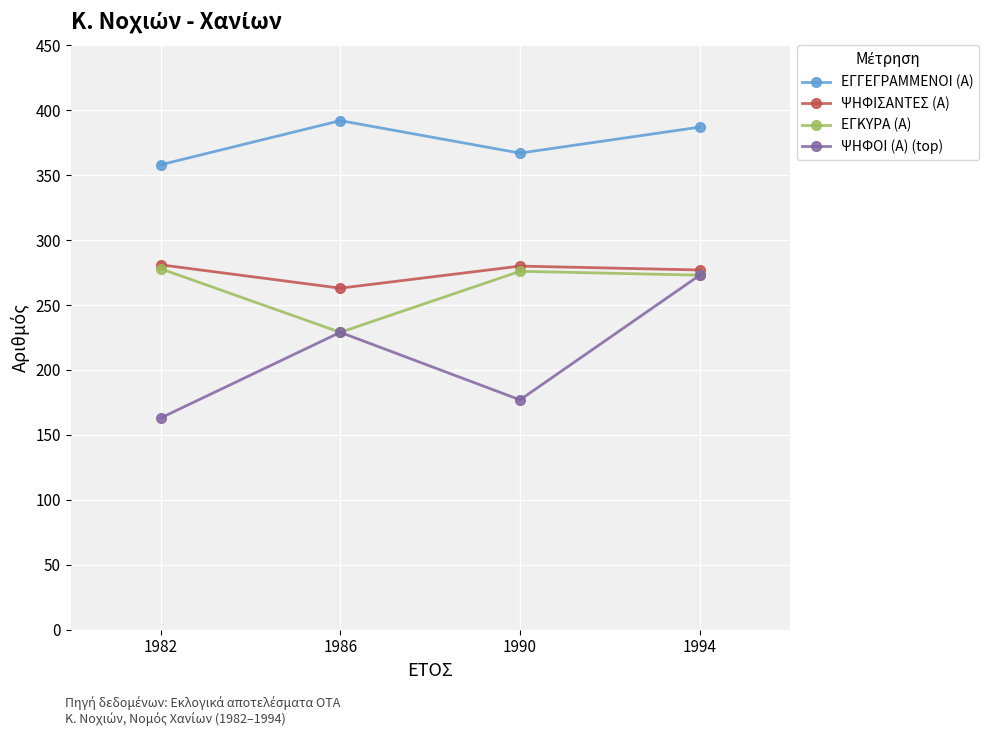

How many values in the ΕΓΓΕΓΡΑΜΜΕΝΟΙ (Α) series are below 387?

2